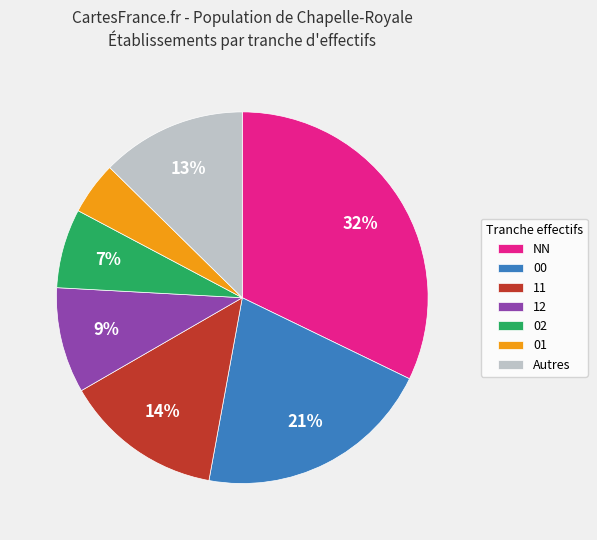

Which slice is the largest?

NN